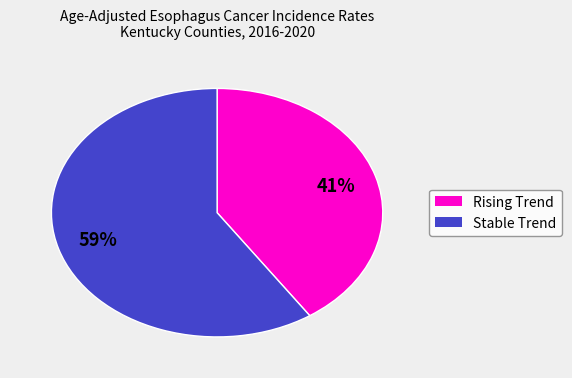

To the nearest percent, what is the average slice percentage?

50%